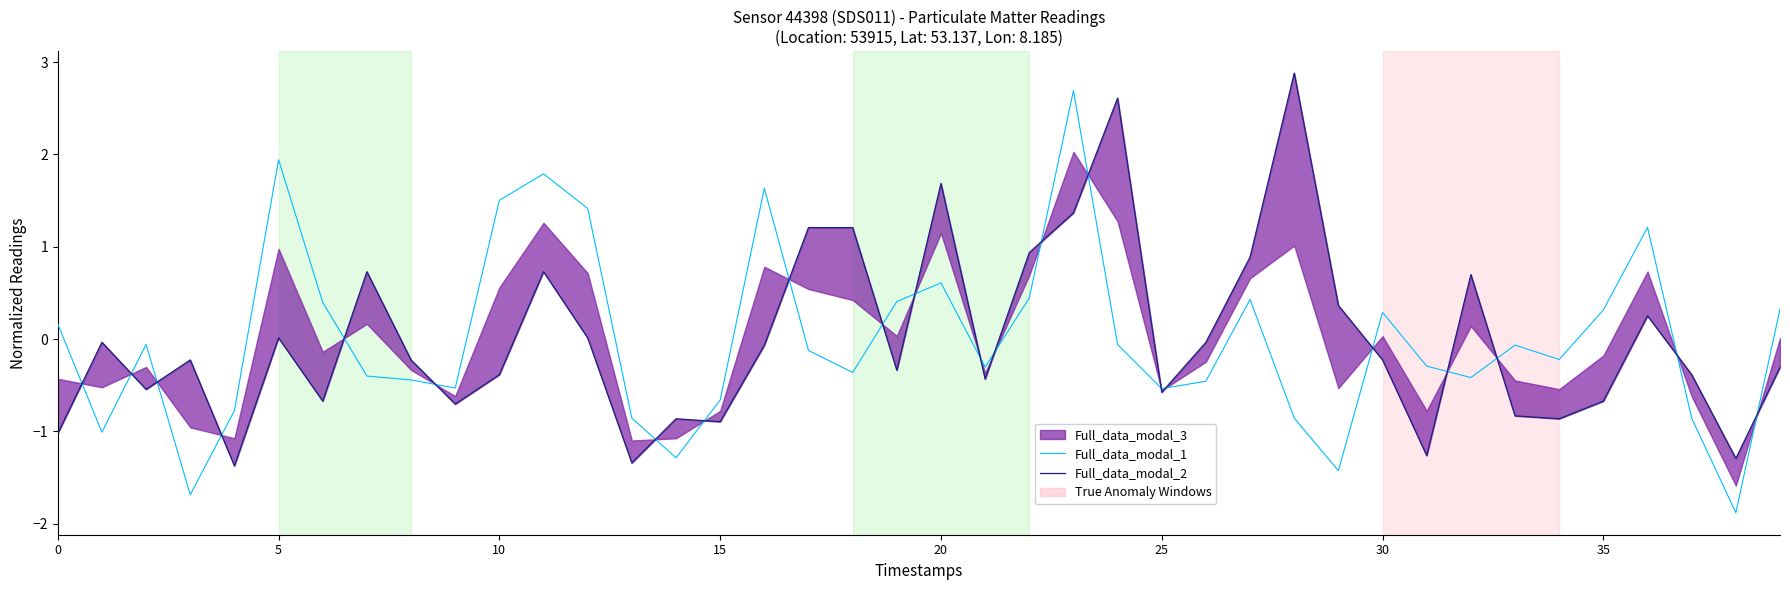

What is the minimum value for Full_data_modal_2?

-1.4